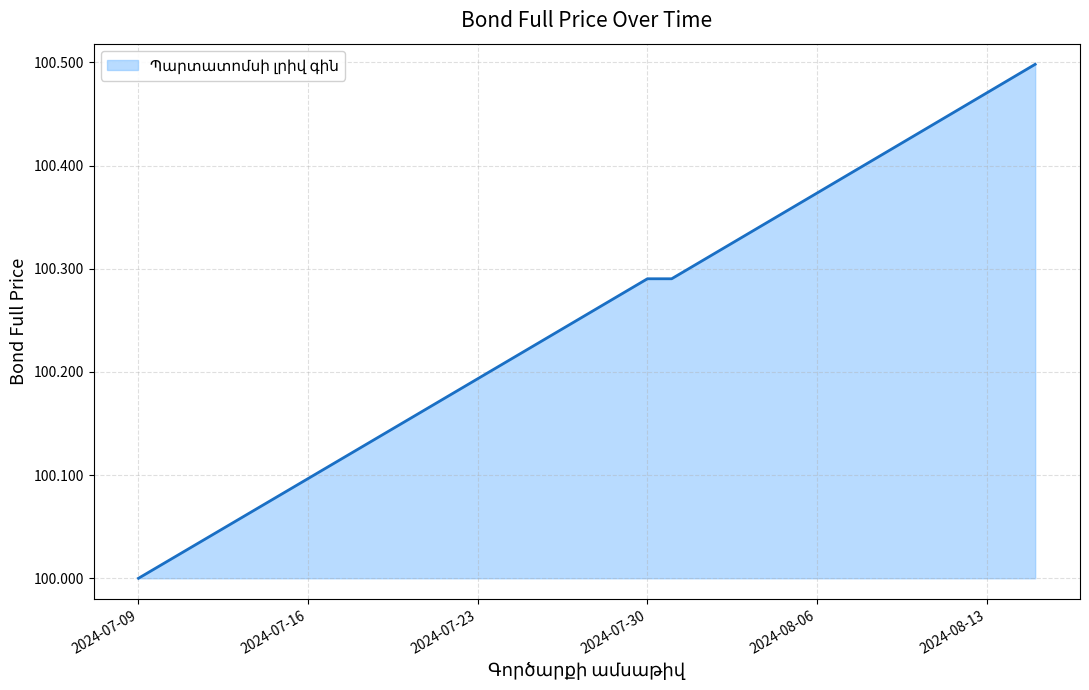

What is the difference between the maximum and minimum values?

0.5